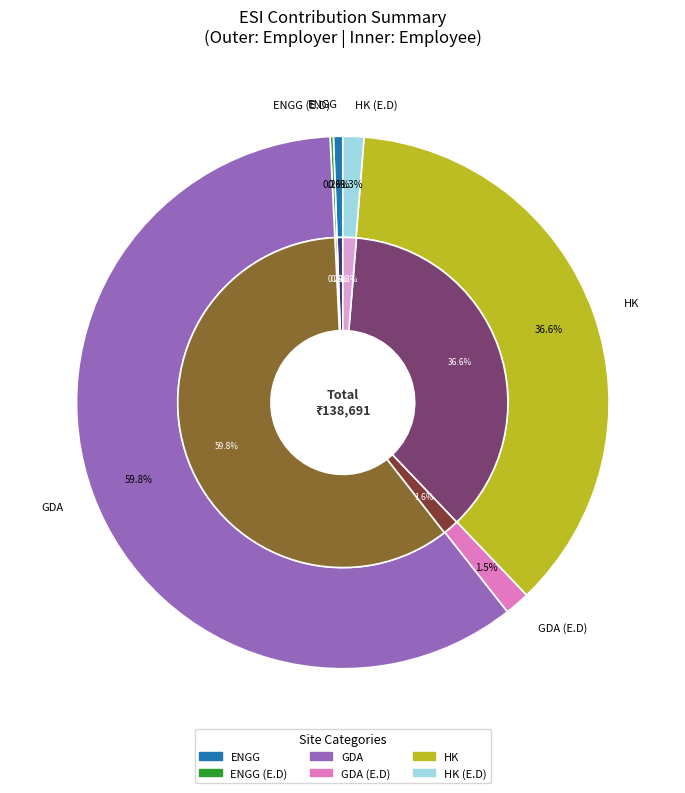

To the nearest percent, what percentage of the pie is FORTIES (FL.LT.RAJAN DHALL) - ENGG?

1%